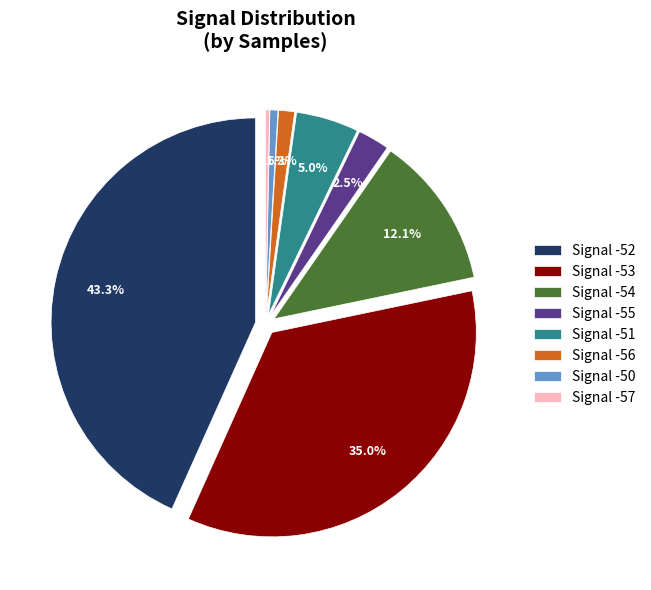

Is there a majority slice in this chart?

No